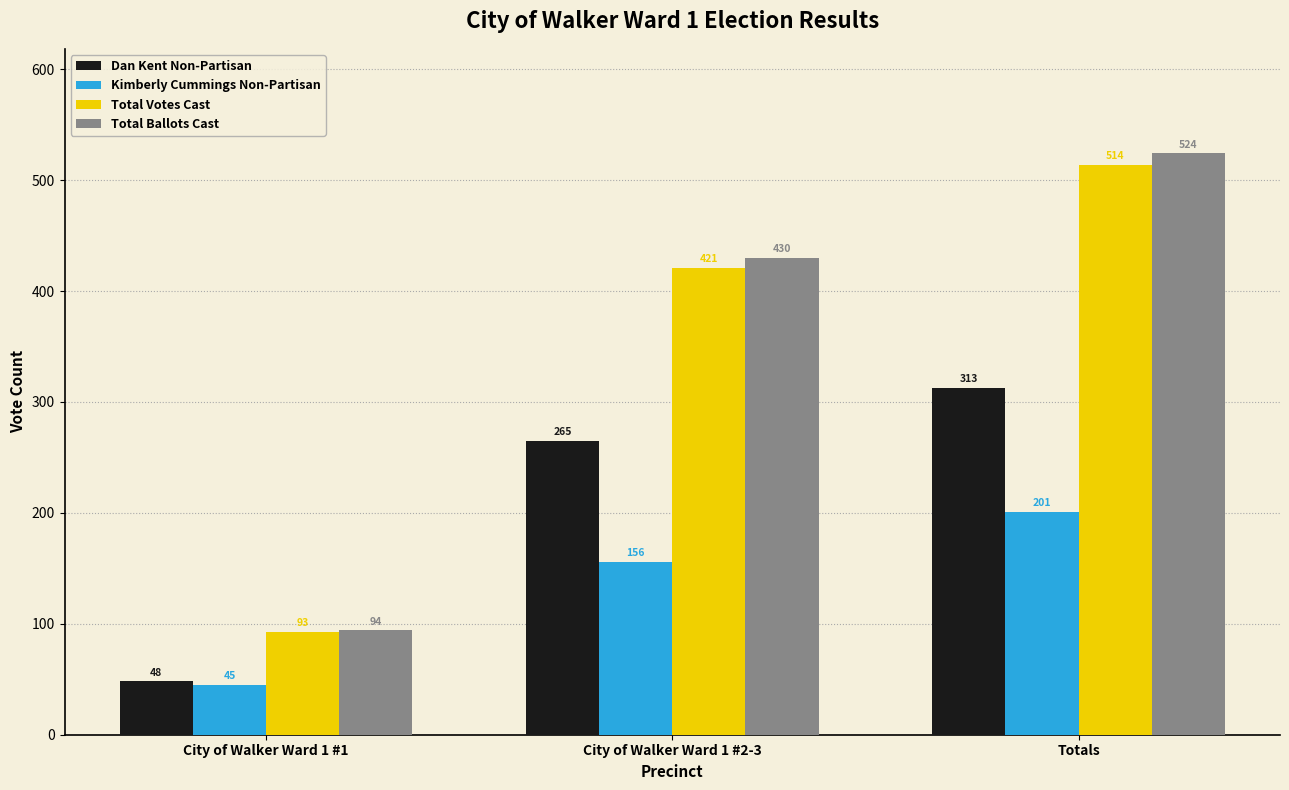

Reading right to left, list all the values displayed in this chart.

Dan Kent Non-Partisan: Totals=313	City of Walker Ward 1 #2-3=265	City of Walker Ward 1 #1=48
Kimberly Cummings Non-Partisan: Totals=201	City of Walker Ward 1 #2-3=156	City of Walker Ward 1 #1=45
Total Votes Cast: Totals=514	City of Walker Ward 1 #2-3=421	City of Walker Ward 1 #1=93
Total Ballots Cast: Totals=524	City of Walker Ward 1 #2-3=430	City of Walker Ward 1 #1=94